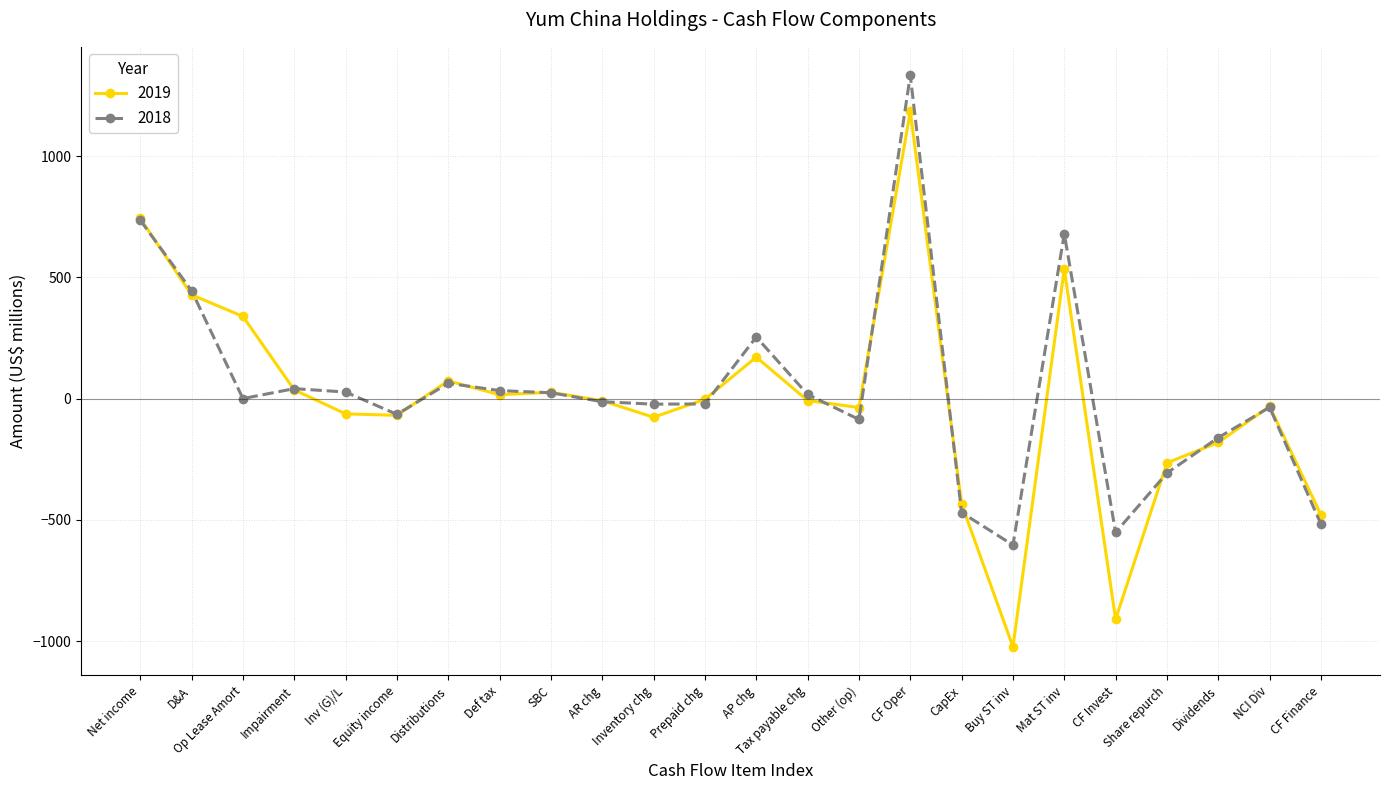

What is the label of the 24th point from the right?

Net income